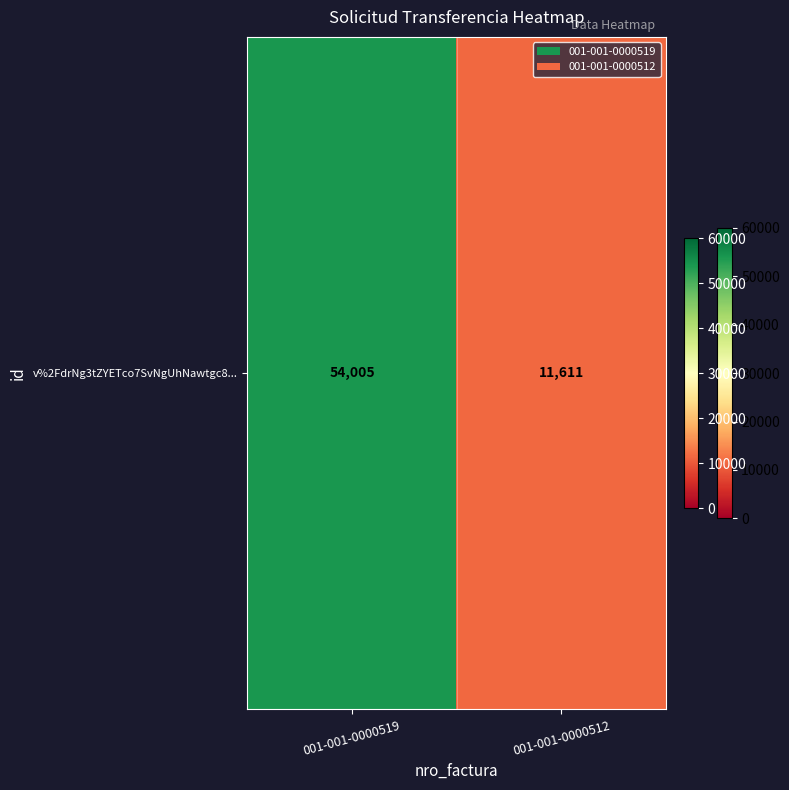

What is the sum of all values?

65616